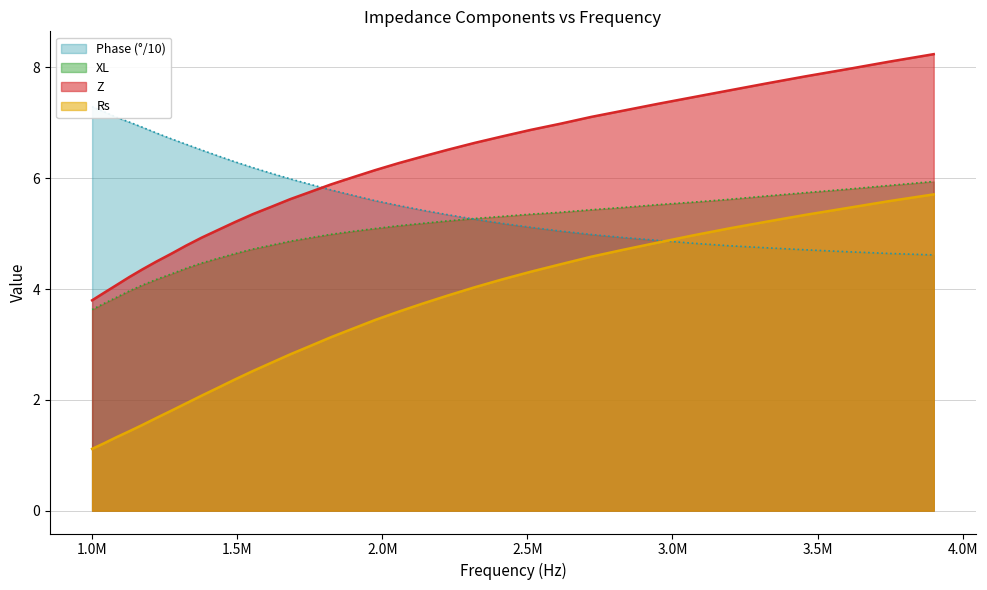

List the series in order of their peak value, lowest first.

Rs, XL, Phase, Z